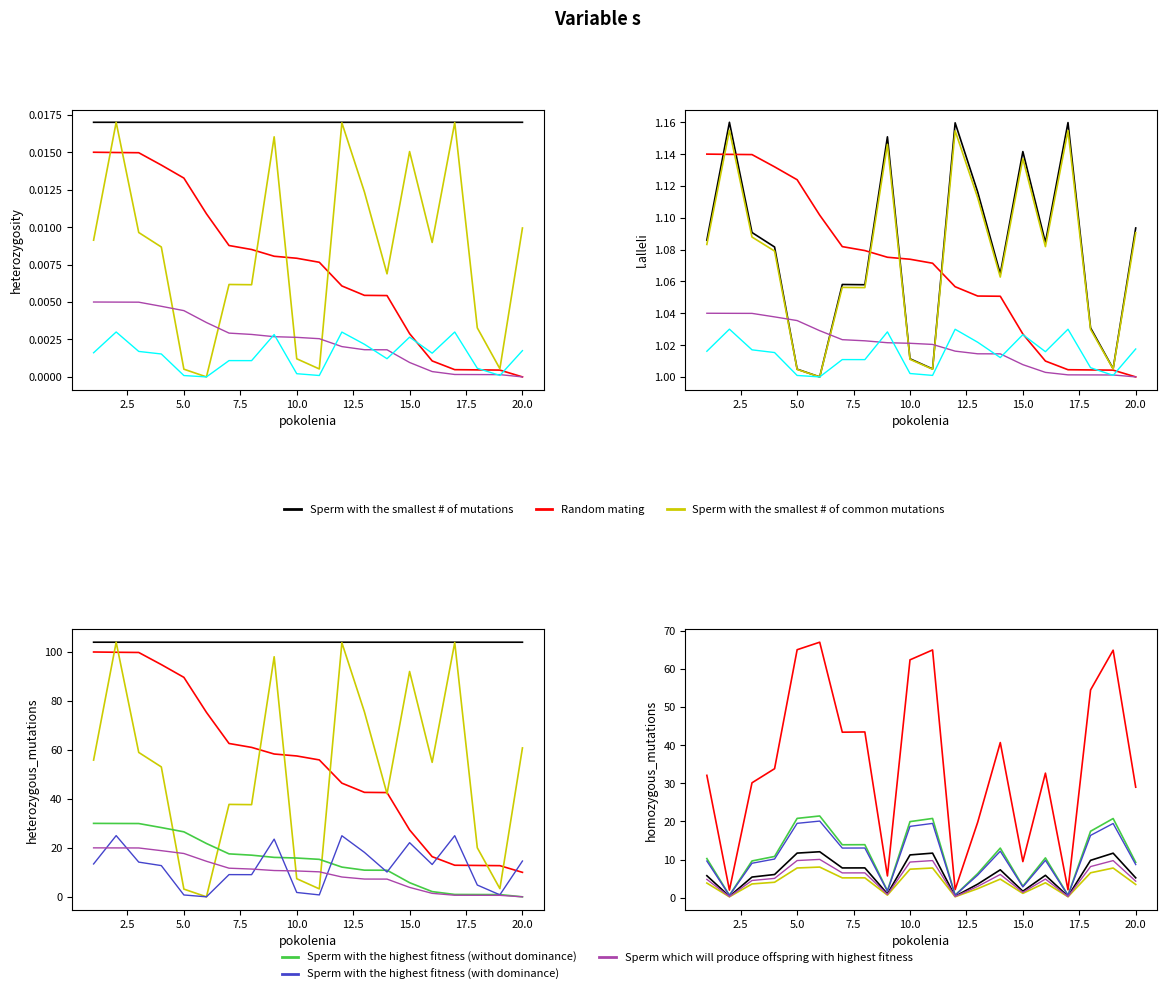

True or false: Random mating and Sperm which will produce offspring with highest fitness intersect in this chart.

False